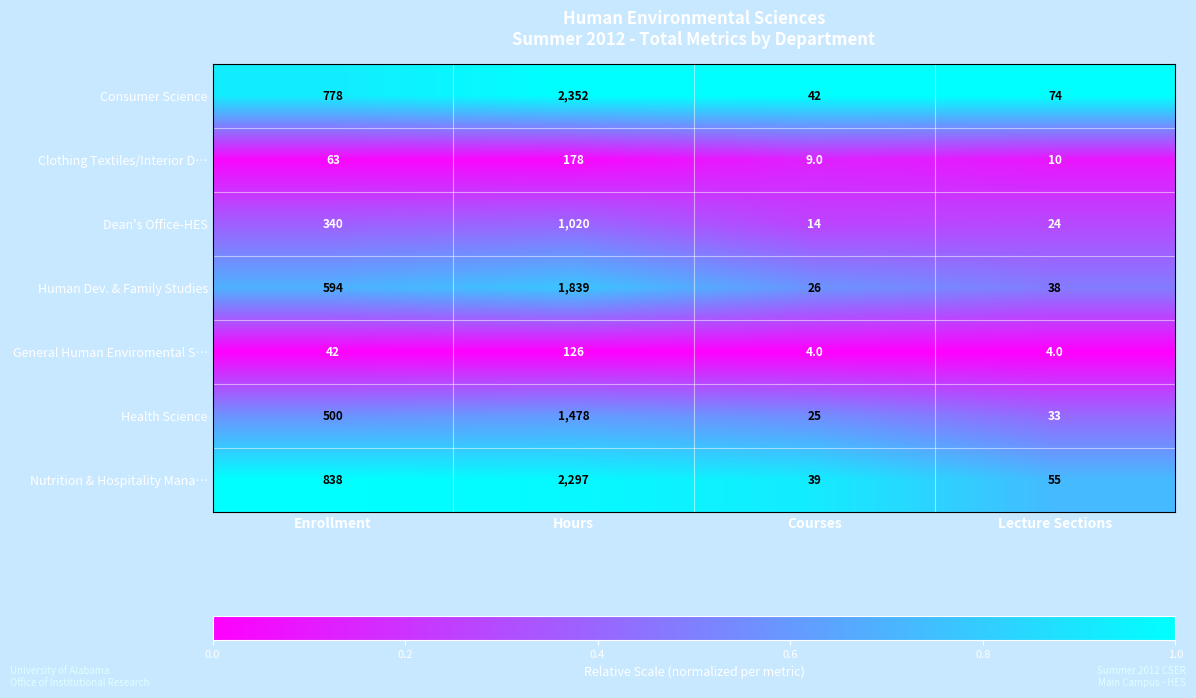

Reading left to right, list all the values displayed in this chart.

Consumer Science: Enrollment=778	Hours=2352	Courses=42	Lecture Sections=74
Clothing Textiles/Interior D…: Enrollment=63	Hours=178	Courses=9	Lecture Sections=10
Dean's Office-HES: Enrollment=340	Hours=1020	Courses=14	Lecture Sections=24
Human Dev. & Family Studies: Enrollment=594	Hours=1839	Courses=26	Lecture Sections=38
General Human Enviromental S…: Enrollment=42	Hours=126	Courses=4	Lecture Sections=4
Health Science: Enrollment=500	Hours=1478	Courses=25	Lecture Sections=33
Nutrition & Hospitality Mana…: Enrollment=838	Hours=2297	Courses=39	Lecture Sections=55